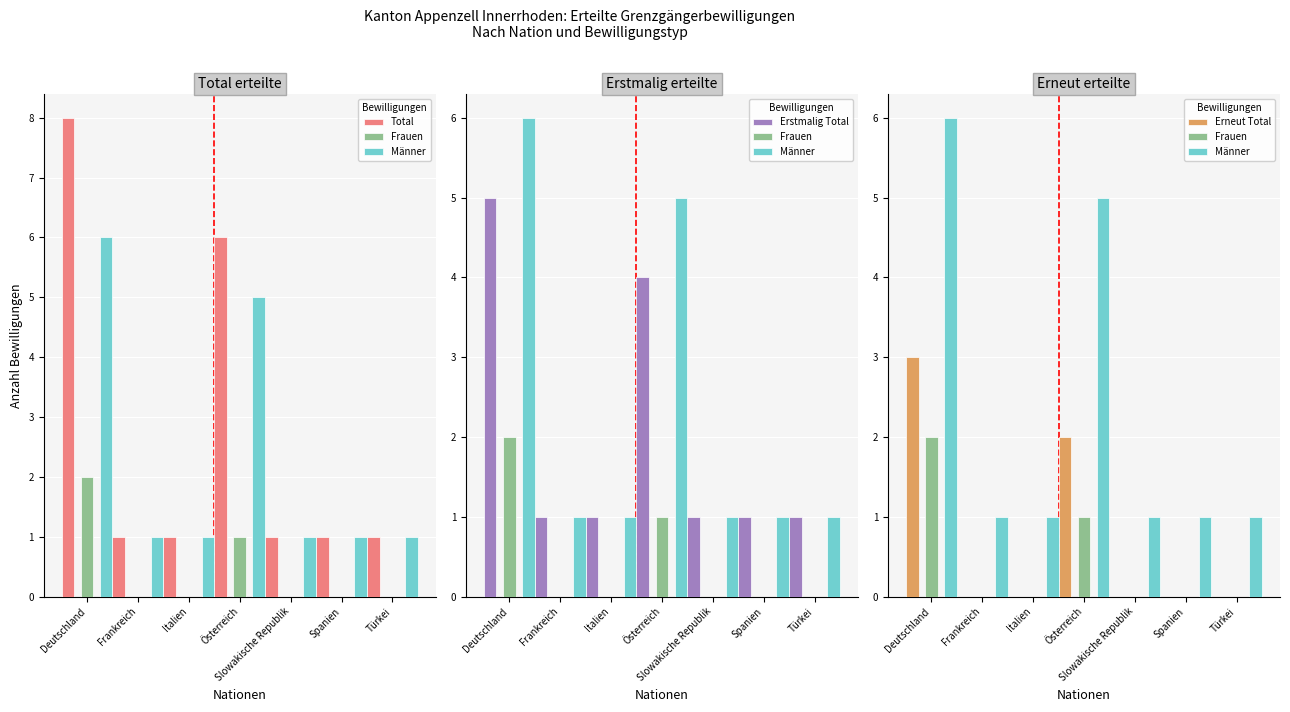

Read the Total value at Spanien.

1